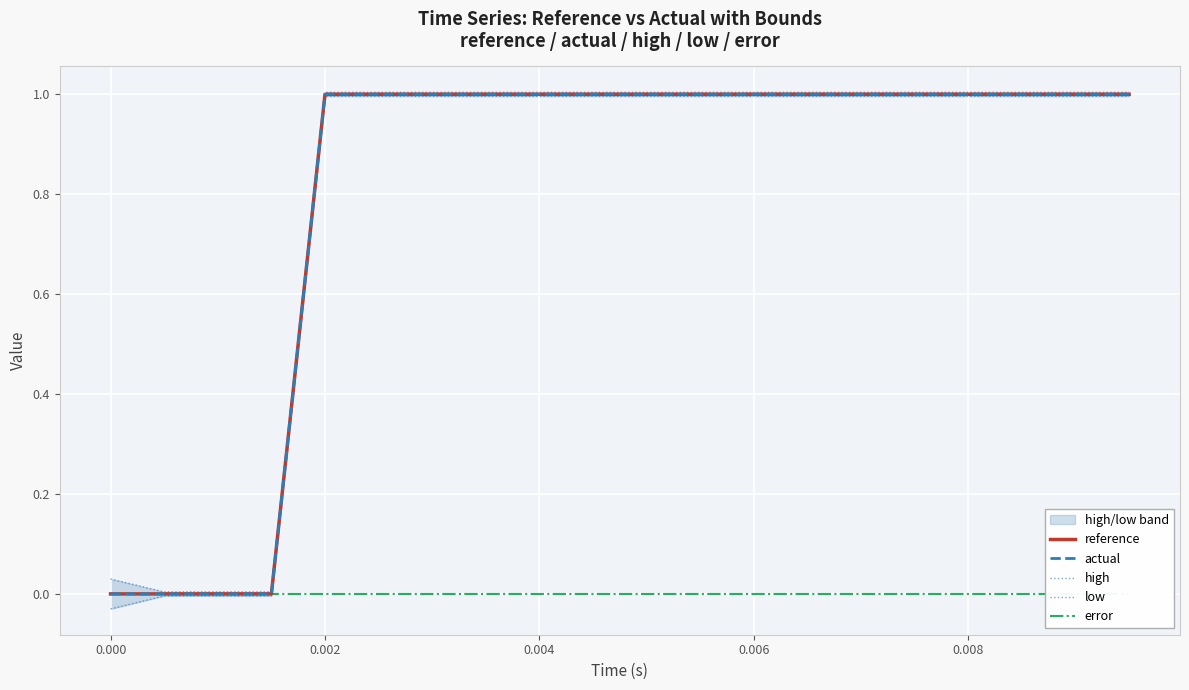

What is the approximate value of low at 0.002?

1.0